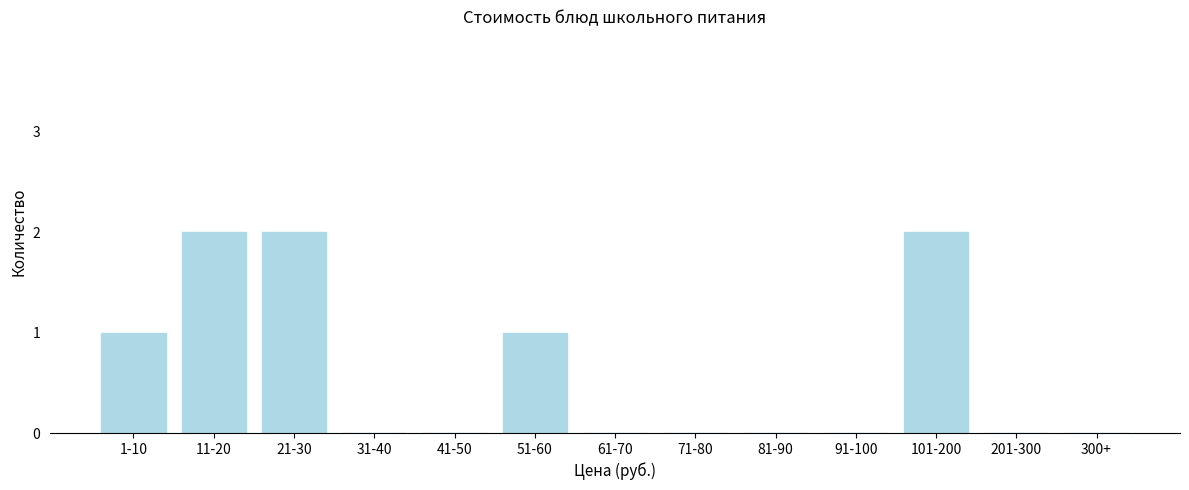

Reading left to right, what are all the values shown in this chart?

1-10=1	11-20=2	21-30=2	31-40=0	41-50=0	51-60=1	61-70=0	71-80=0	81-90=0	91-100=0	101-200=2	201-300=0	300+=0